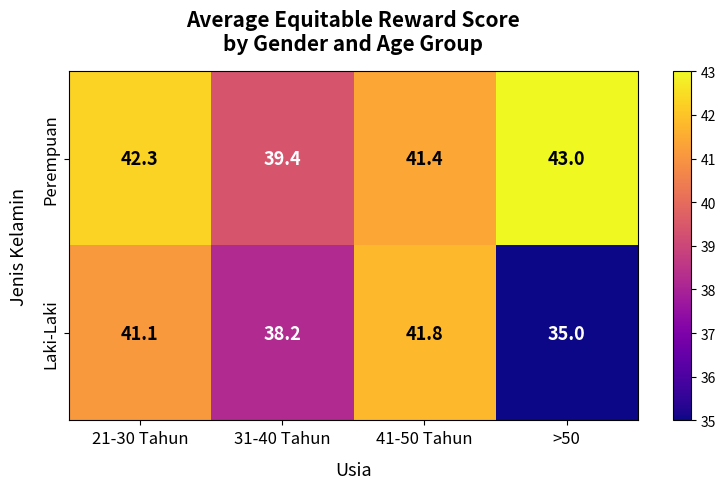

Where is Laki-Laki nearest to the value 38?

31-40 Tahun